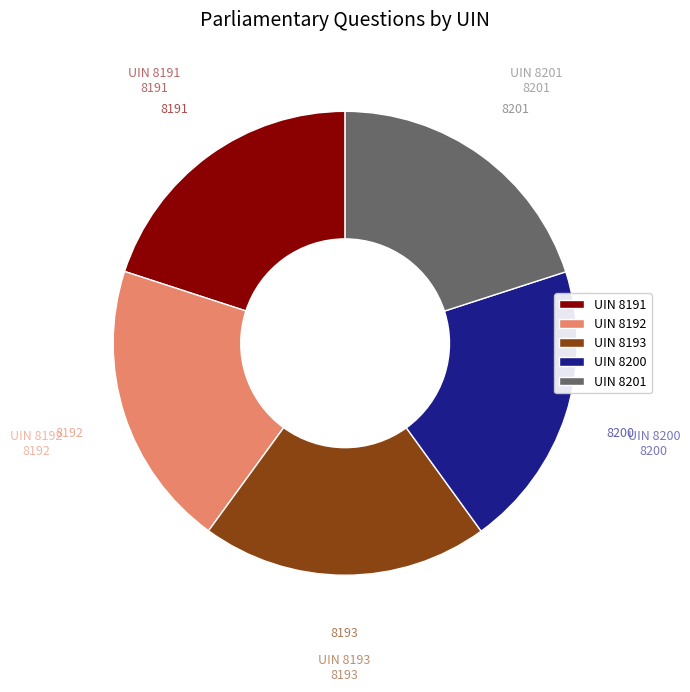

What is the ratio of the value at UIN 8200 to the value at UIN 8191?

1.0